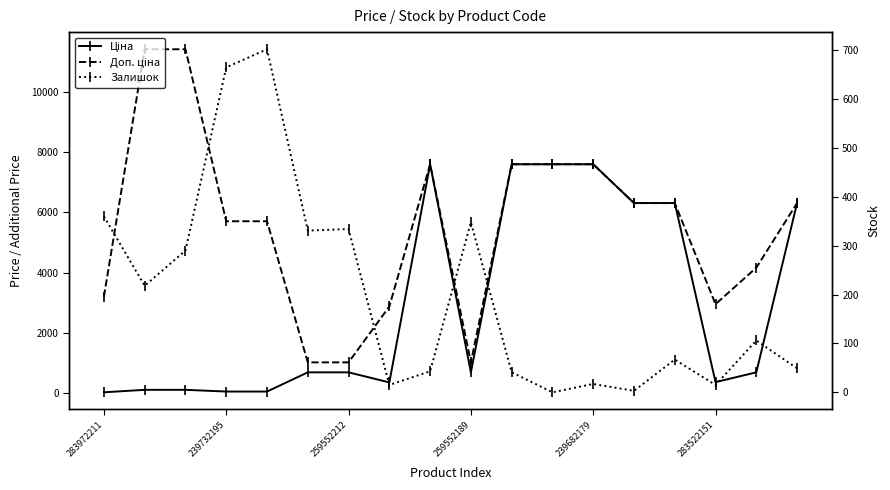

Between 283972211 and 16, which is larger?

16